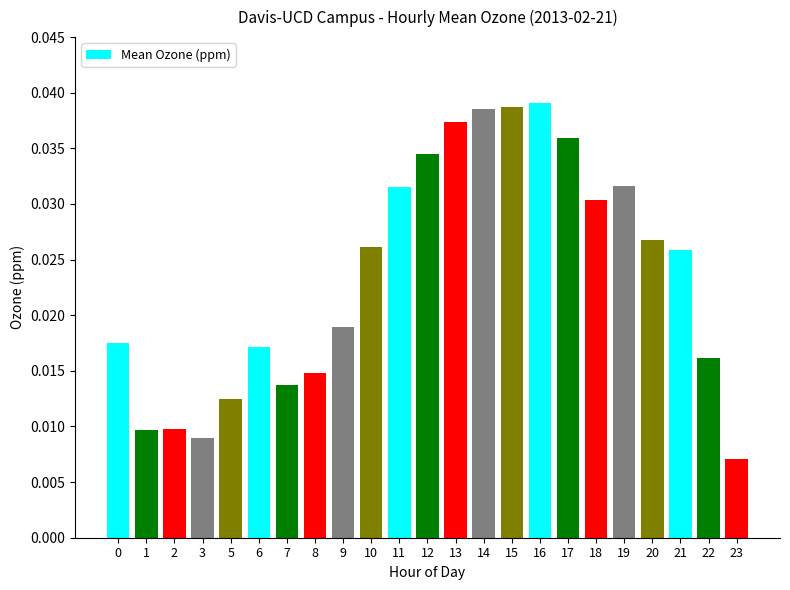

Count the number of categories in the chart.

23